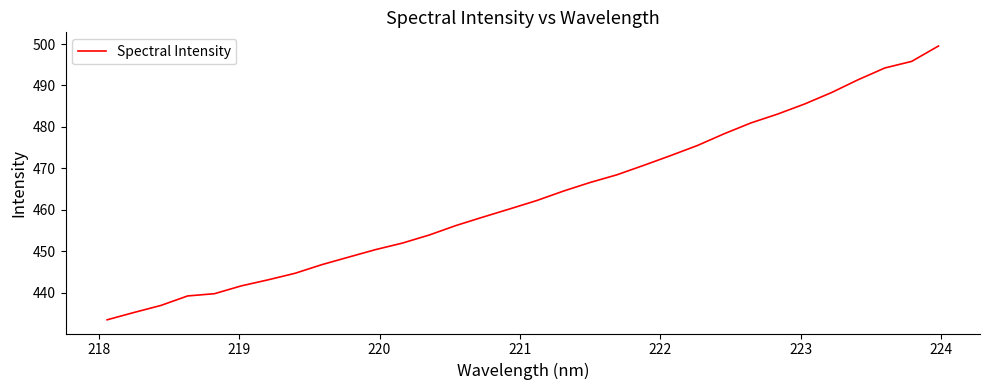

What is the difference between the maximum and minimum values?

66.1